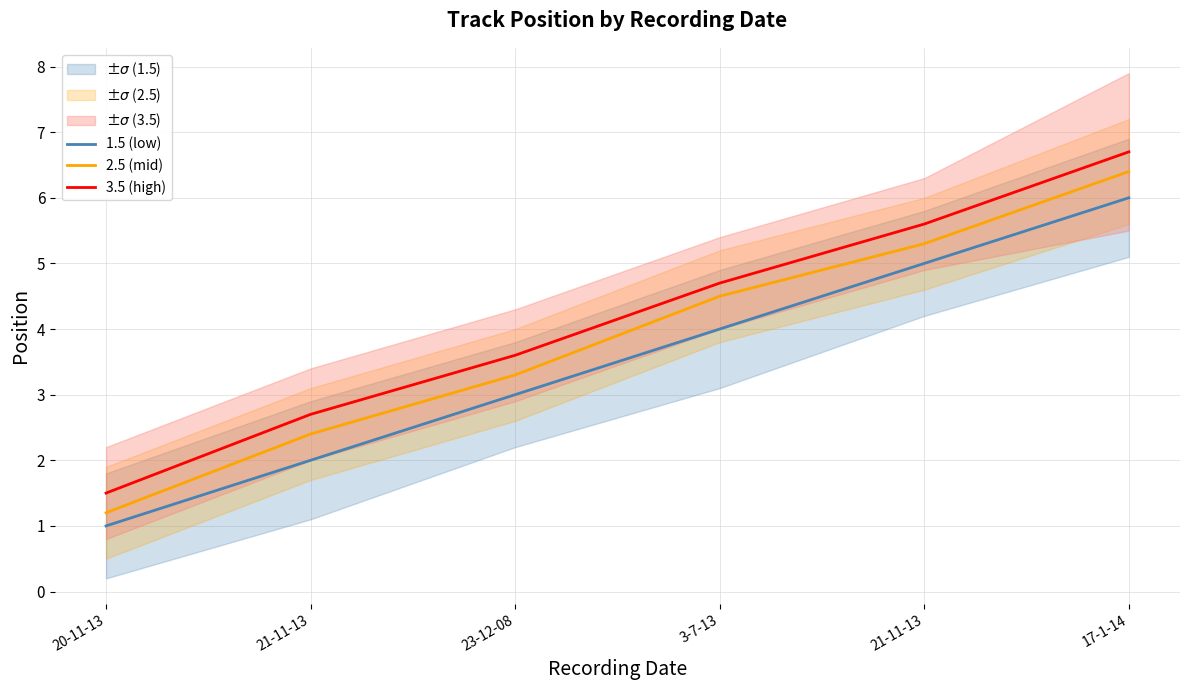

True or false: 2.5 (mid) and 3.5 (high) cross at least once.

False